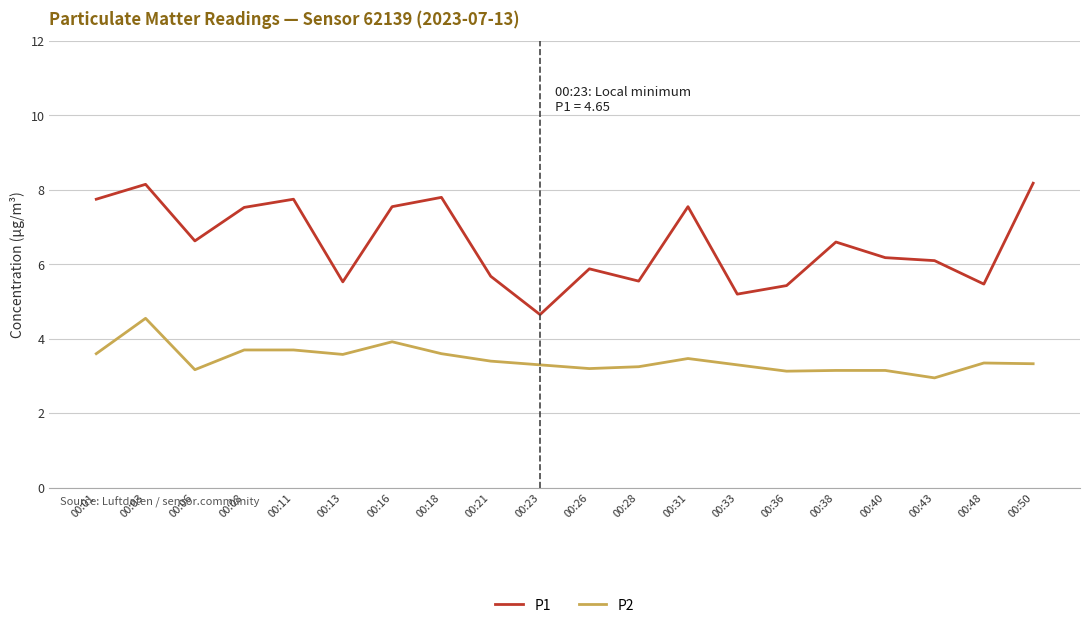

What is the difference between the highest and lowest values at 00:21?

2.3